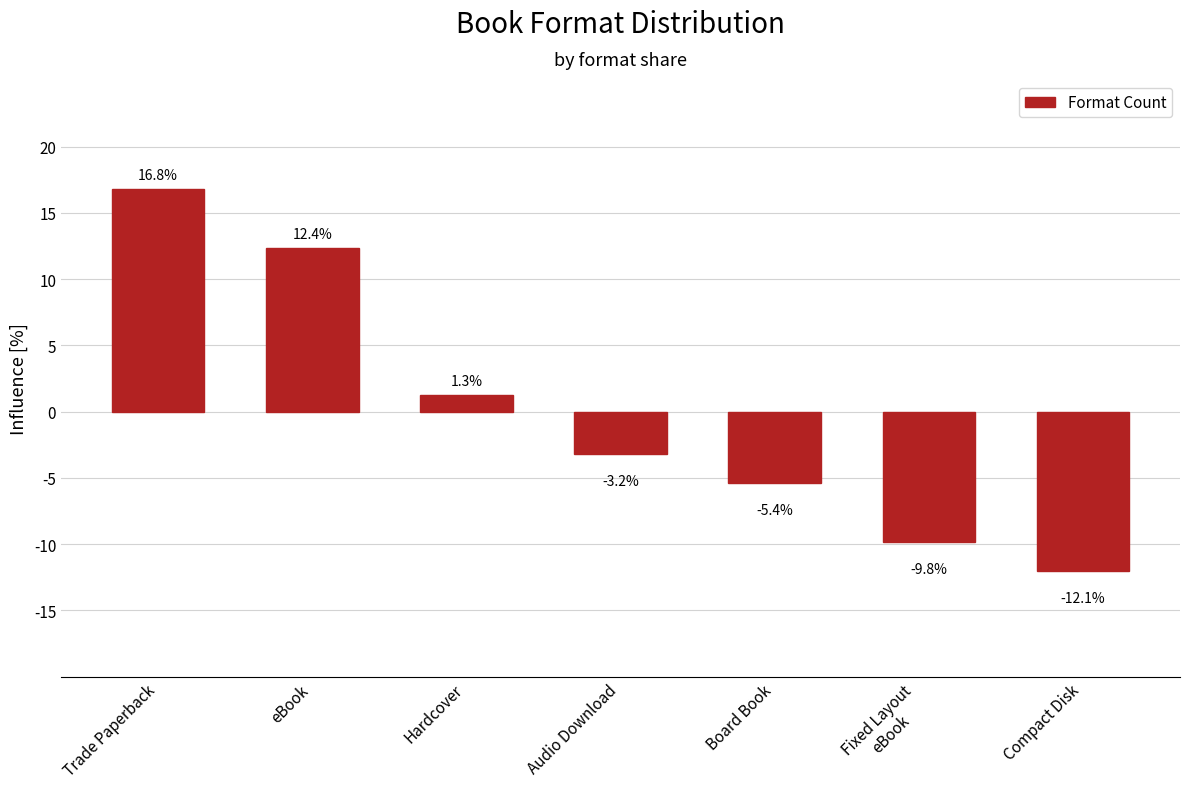

Reading left to right, extract all data points from this chart.

Trade Paperback=16.8	eBook=12.4	Hardcover=1.3	Audio Download=-3.2	Board Book=-5.4	Fixed Layout
eBook=-9.8	Compact Disk=-12.1